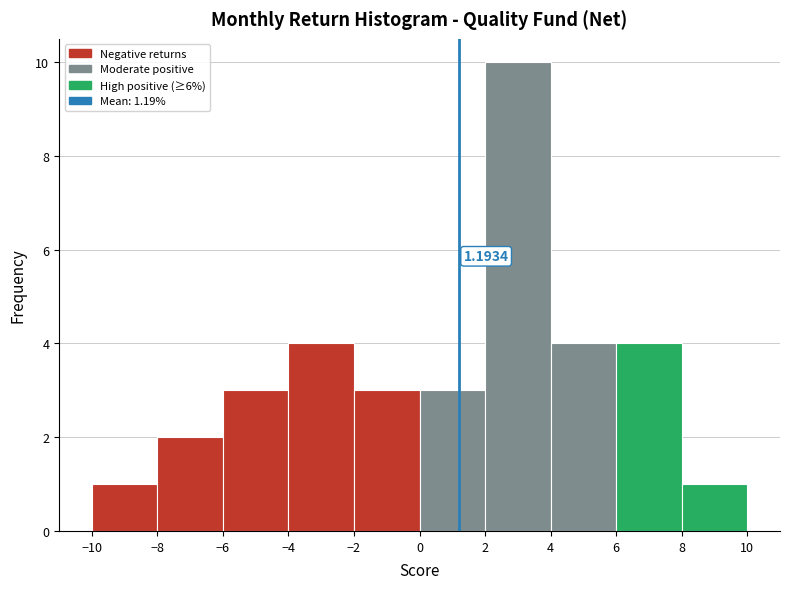

Which range on the x-axis has the tallest bar?

2 to 4